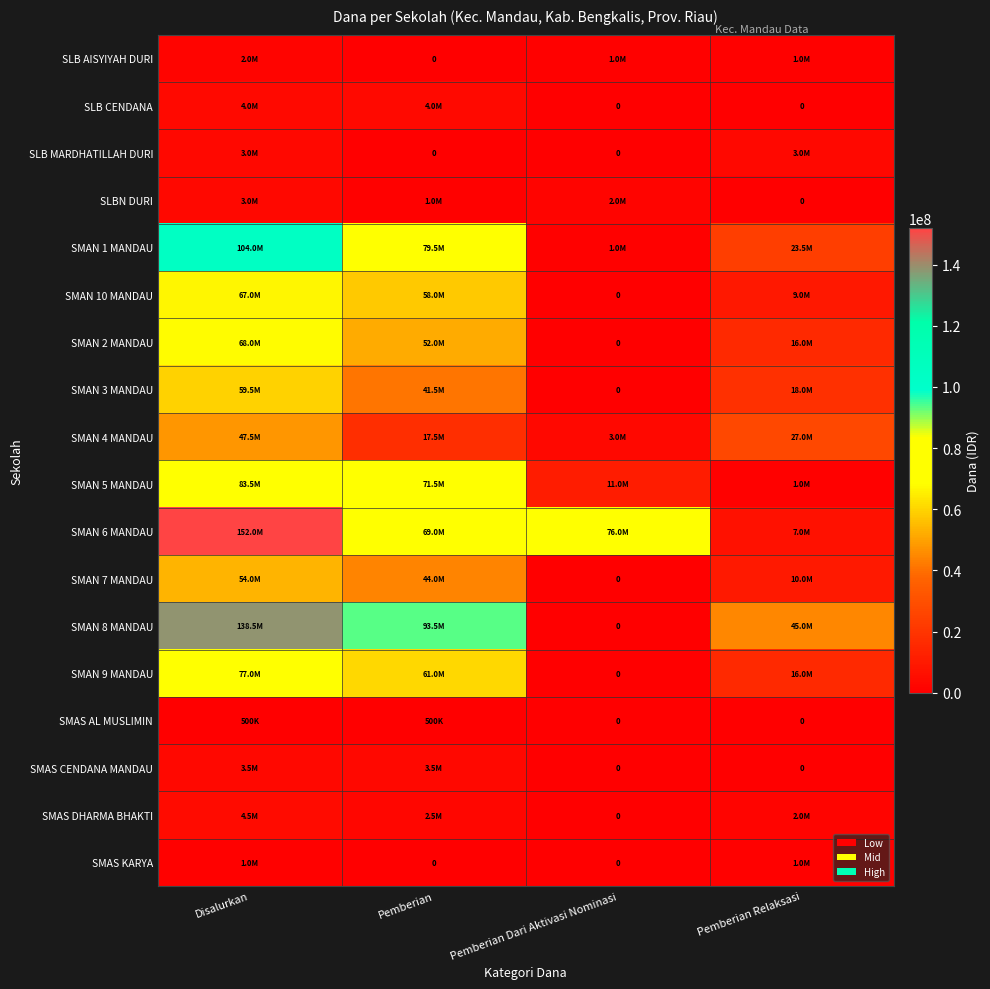

Which category has the lowest value in the SLB CENDANA series?

Pemberian Dari Aktivasi Nominasi